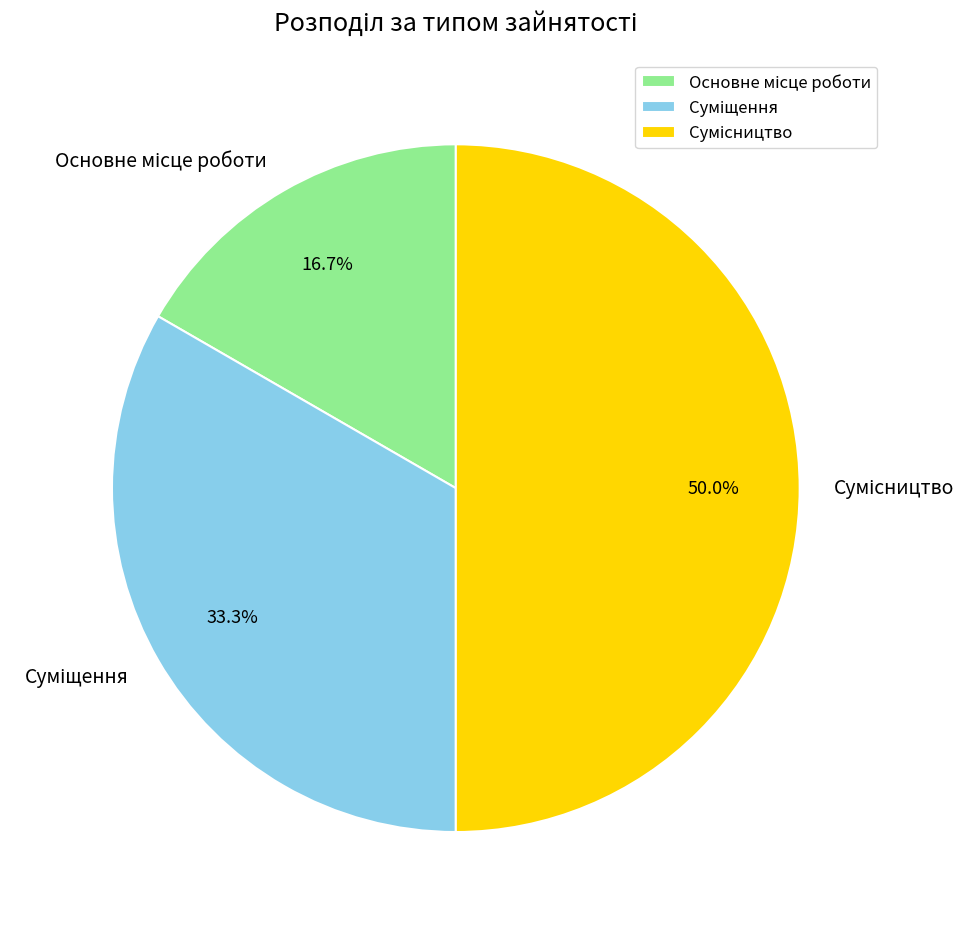

How many slices are in this pie chart?

3